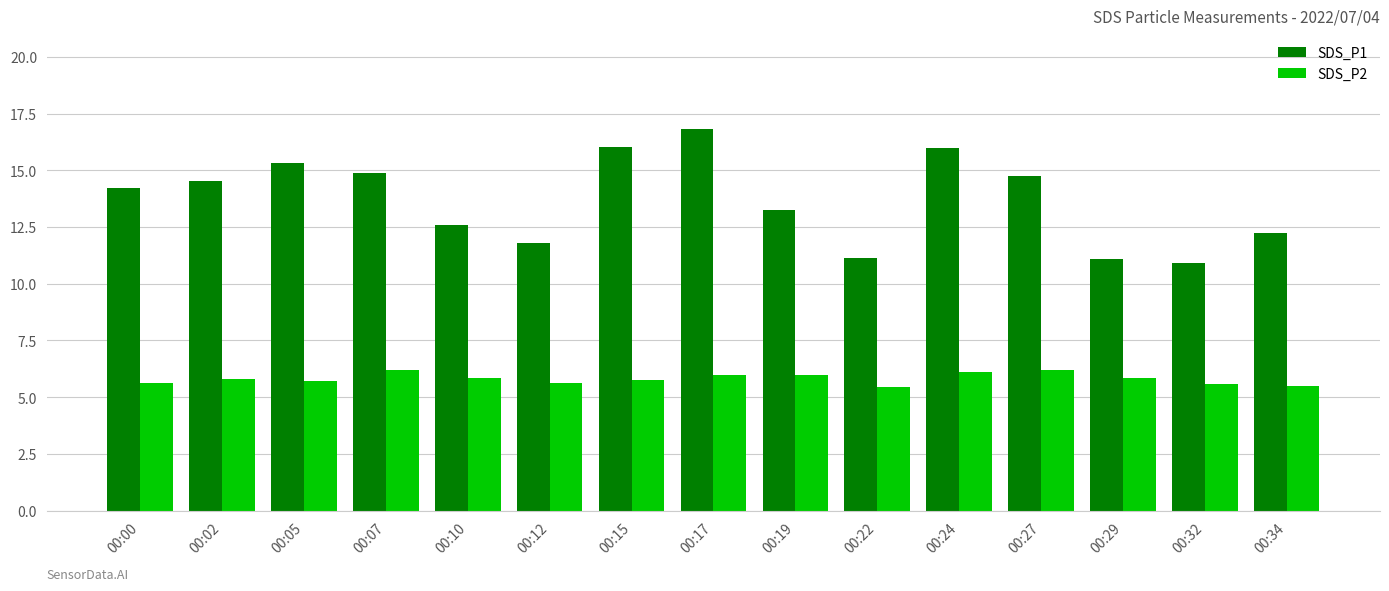

List the series in order of their overall mean, highest first.

SDS_P1, SDS_P2